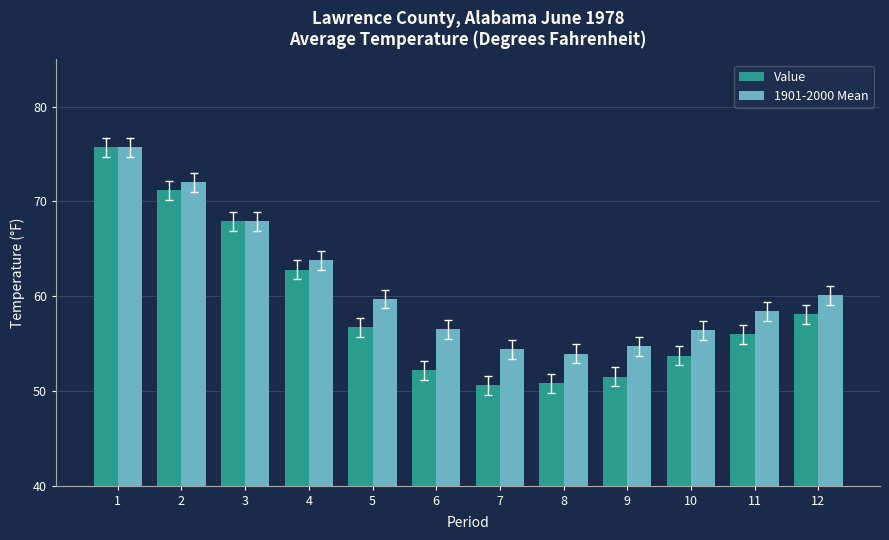

Is it true that 1901-2000 Mean equals 33.3 at 12?

False